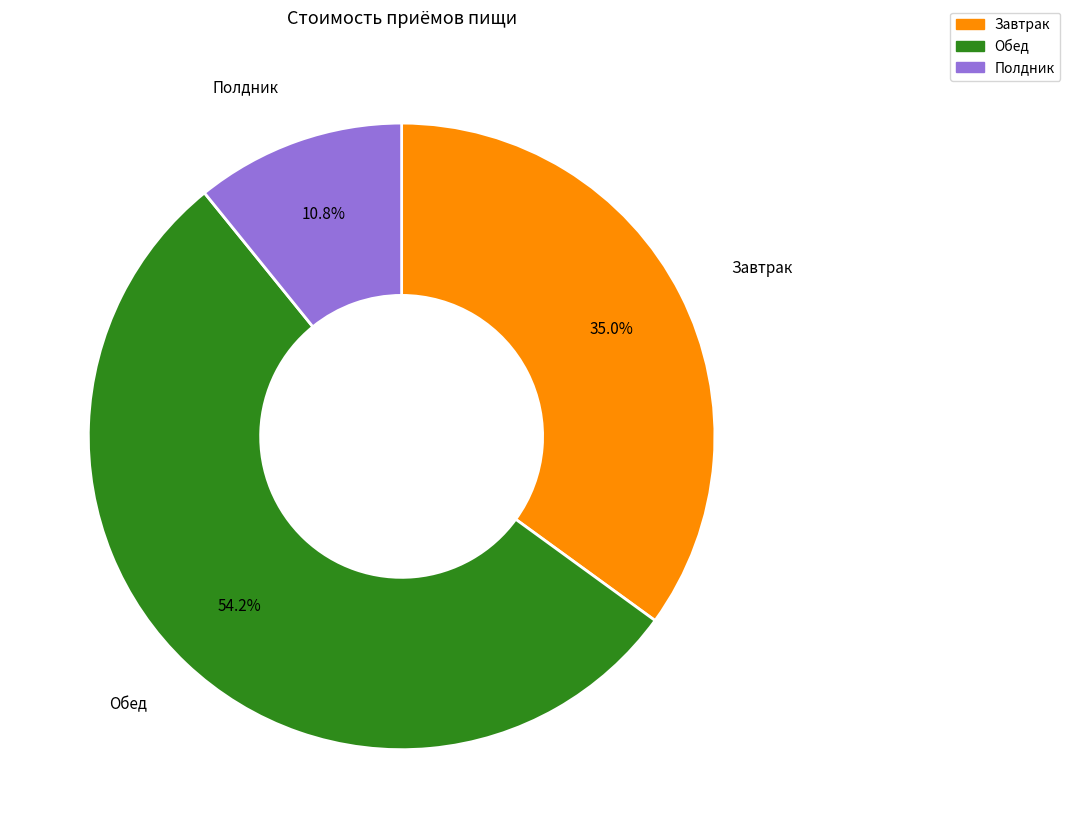

To the nearest percent, what is the average slice percentage?

33%